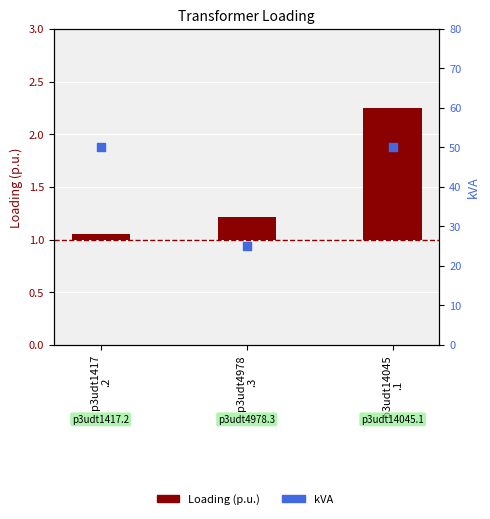

What are all the series names shown in the legend?

Loading (p.u.), kVA